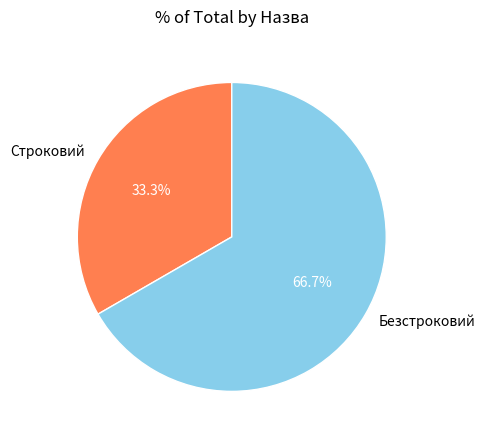

To the nearest percent, what is the difference between the largest and smallest slice percentages?

33%